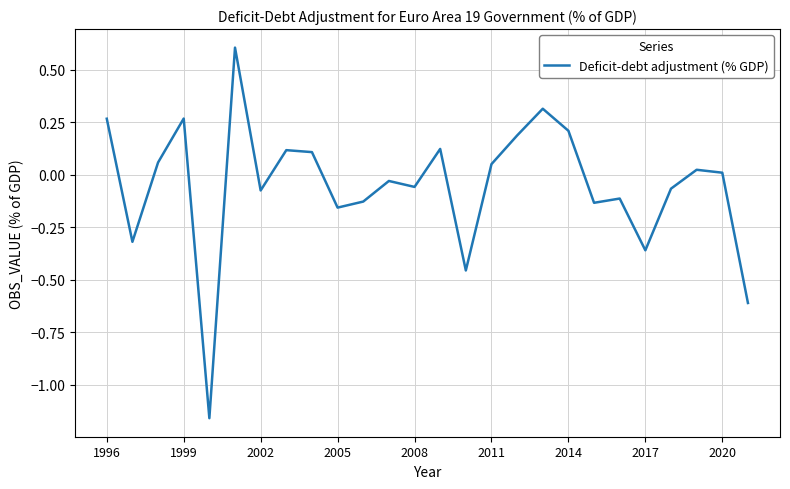

What is the maximum value shown in the chart?

0.6